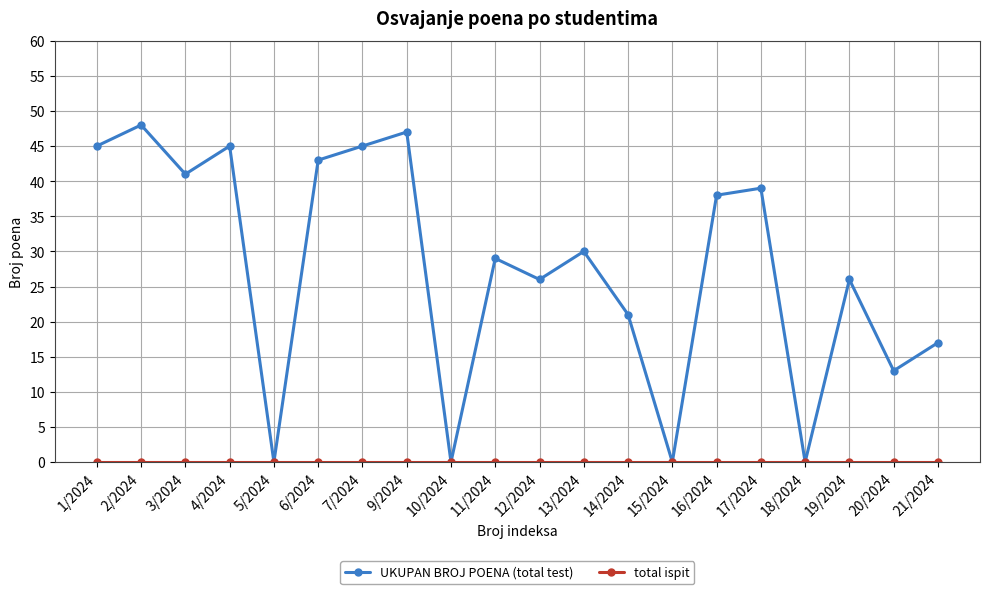

What is the label of the 10th point from the left?

11/2024